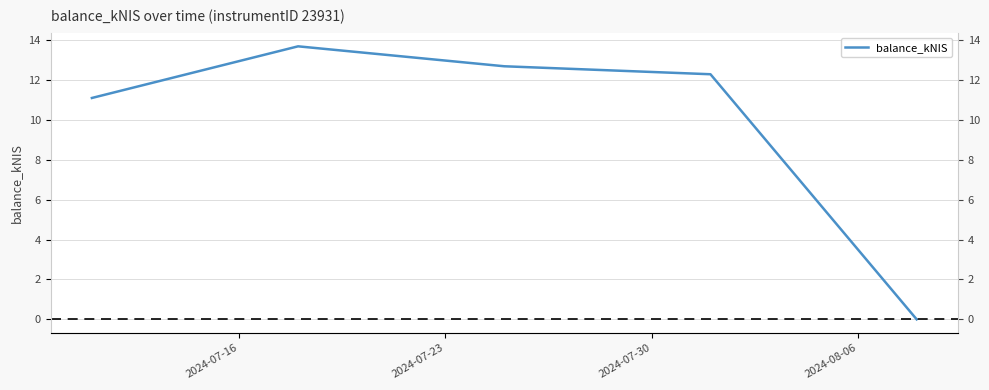

How many data points are above 12?

3